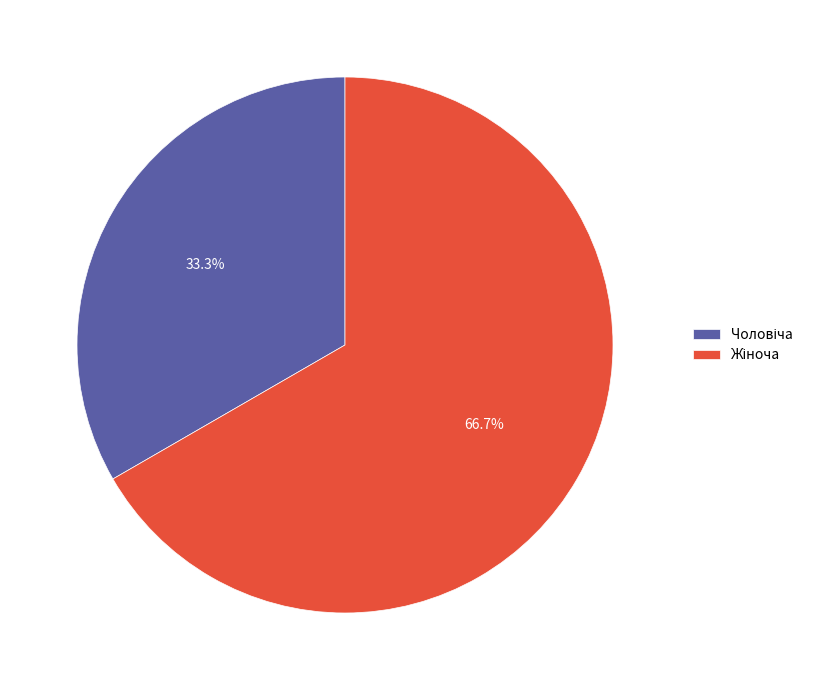

Does any single category account for the majority?

Yes